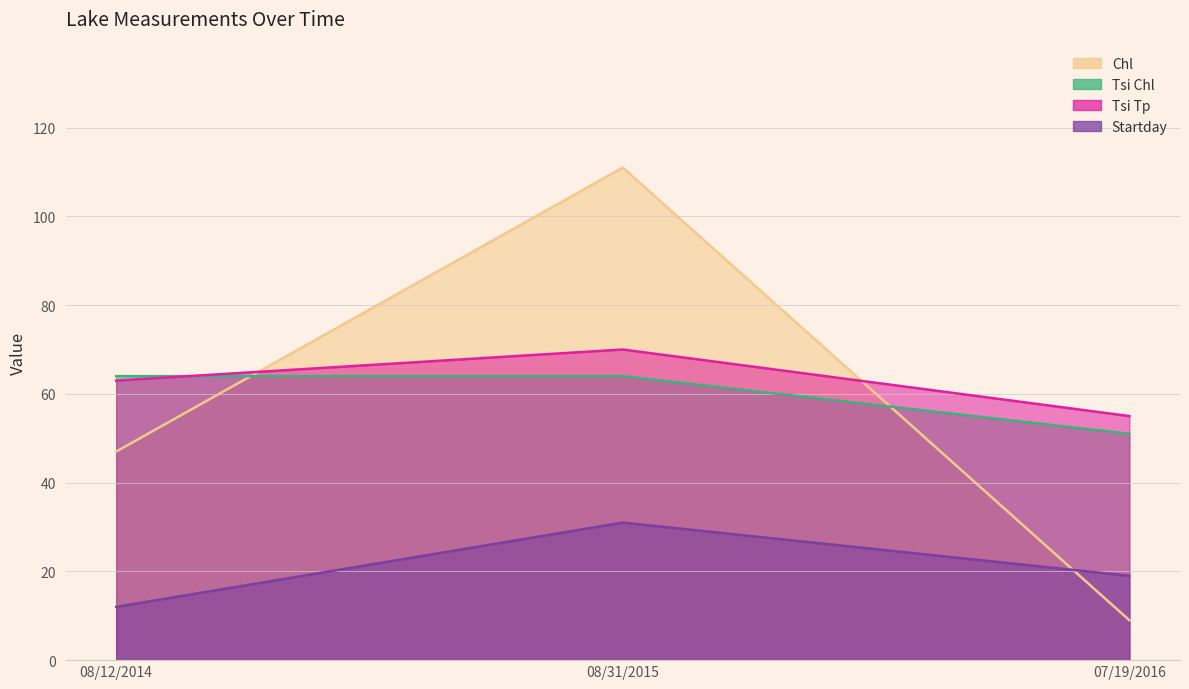

Which category has the lowest value in the Tsi Tp series?

07/19/2016